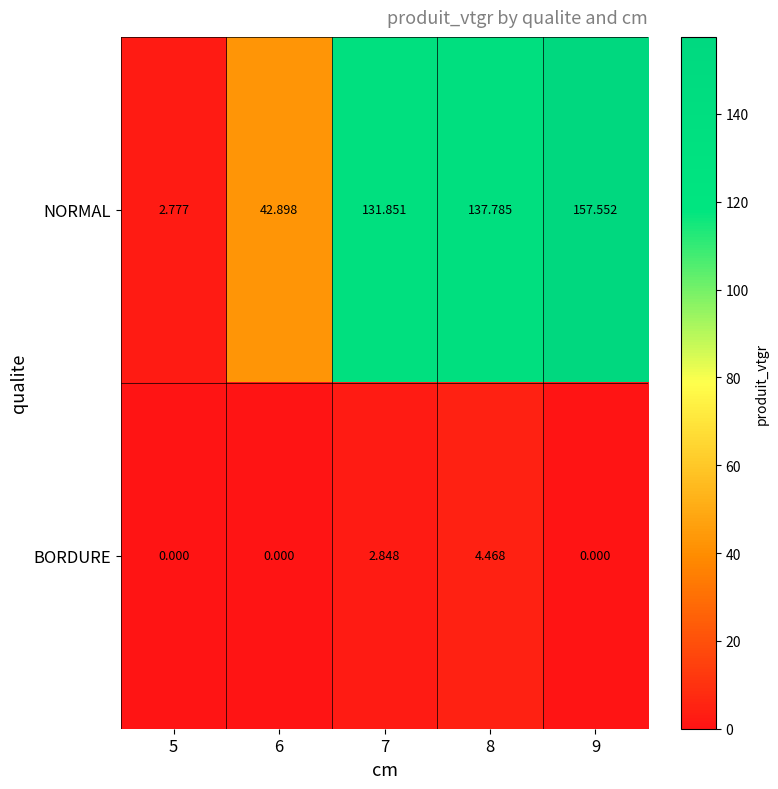

Is the value of NORMAL at 9 greater than the value of BORDURE at 9?

Yes